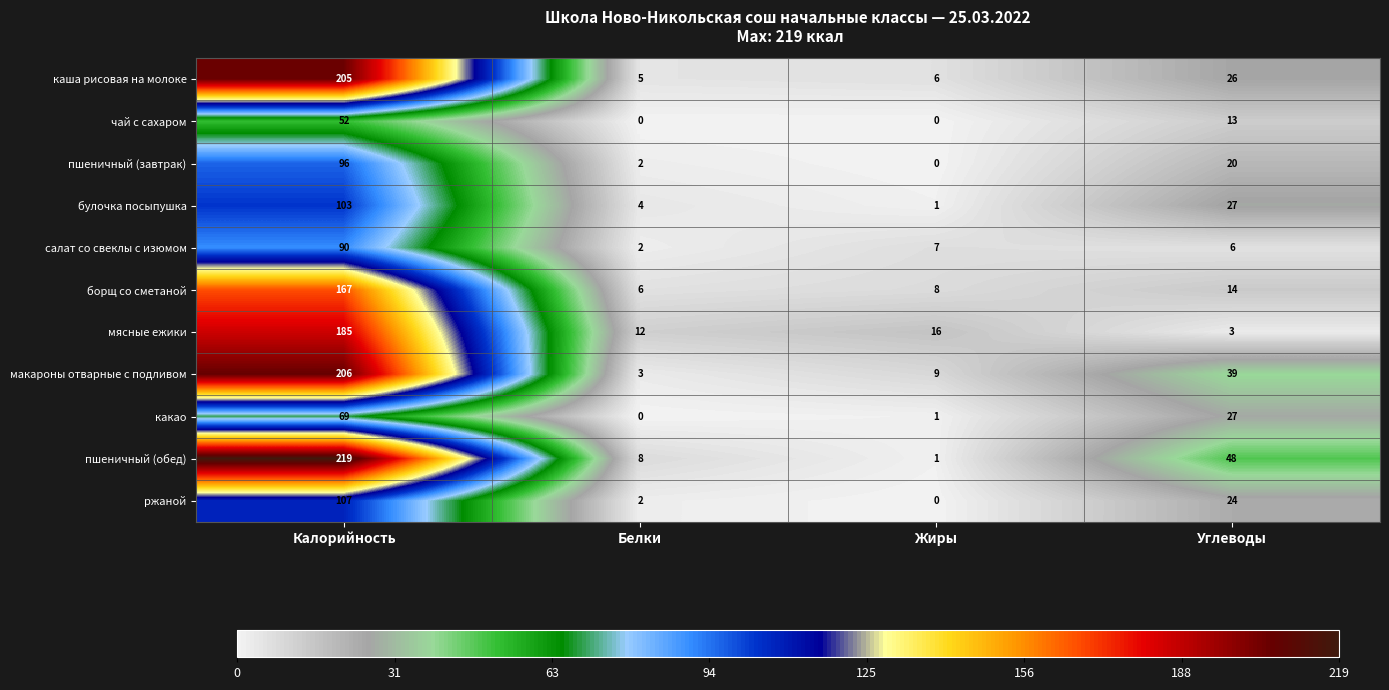

At which label does макароны отварные с подливом first exceed 39?

Калорийность